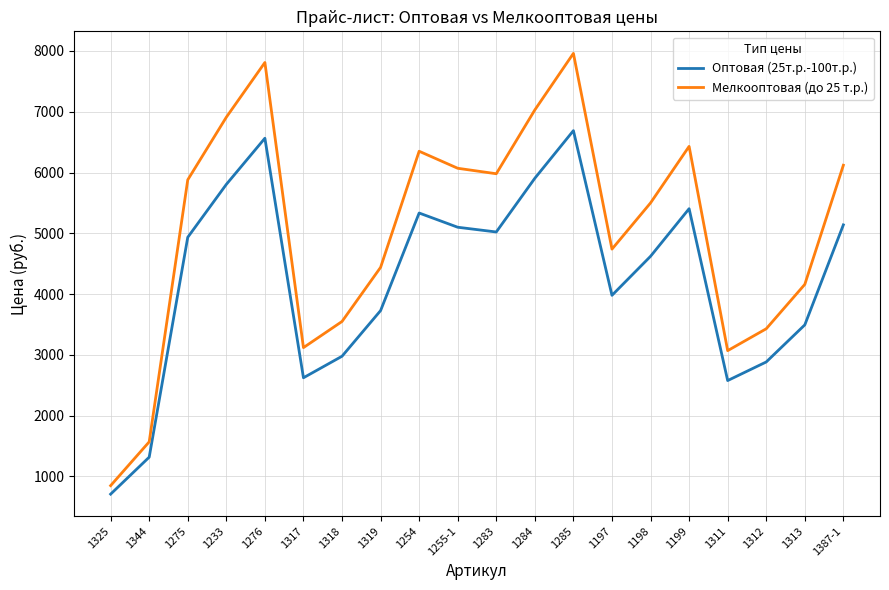

What is the difference between the maximum and minimum values in the Мелкооптовая (до 25 т.р.) series?

7110